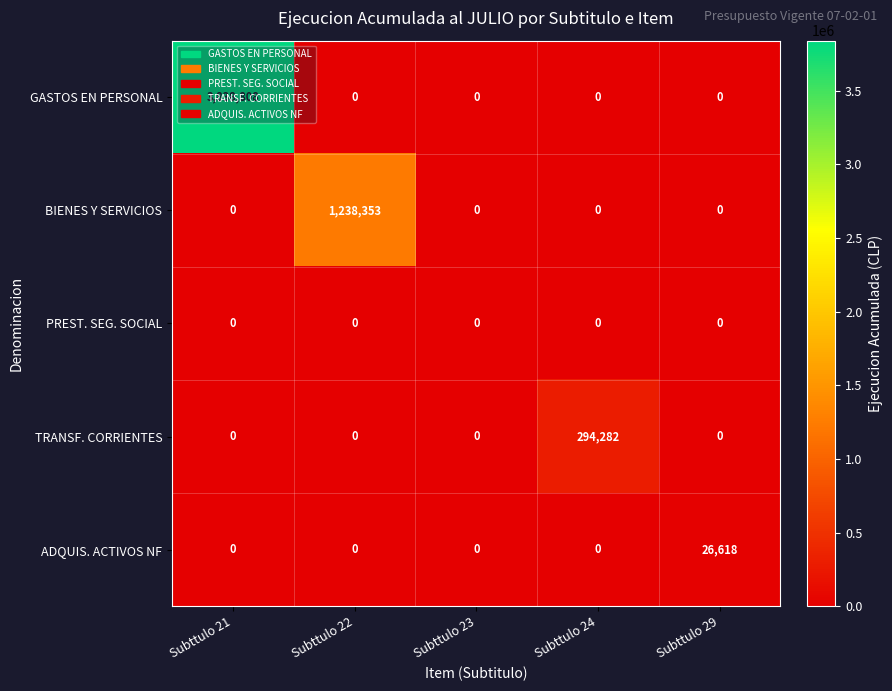

What is the highest value of the GASTOS EN PERSONAL series?

3838808